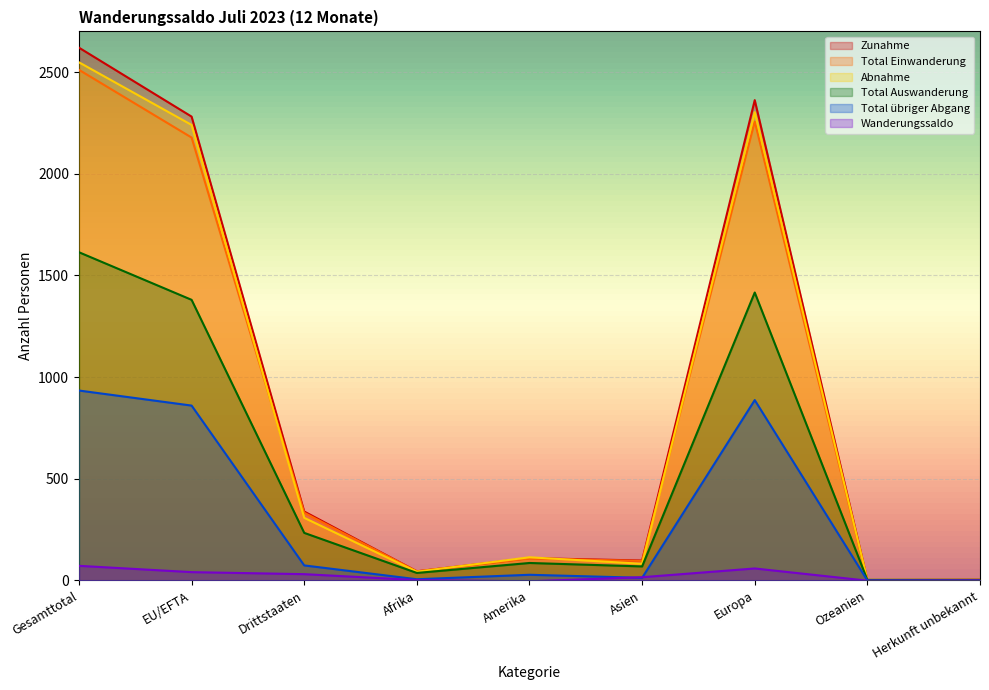

True or false: Zunahme and Wanderungssaldo cross at least once.

False